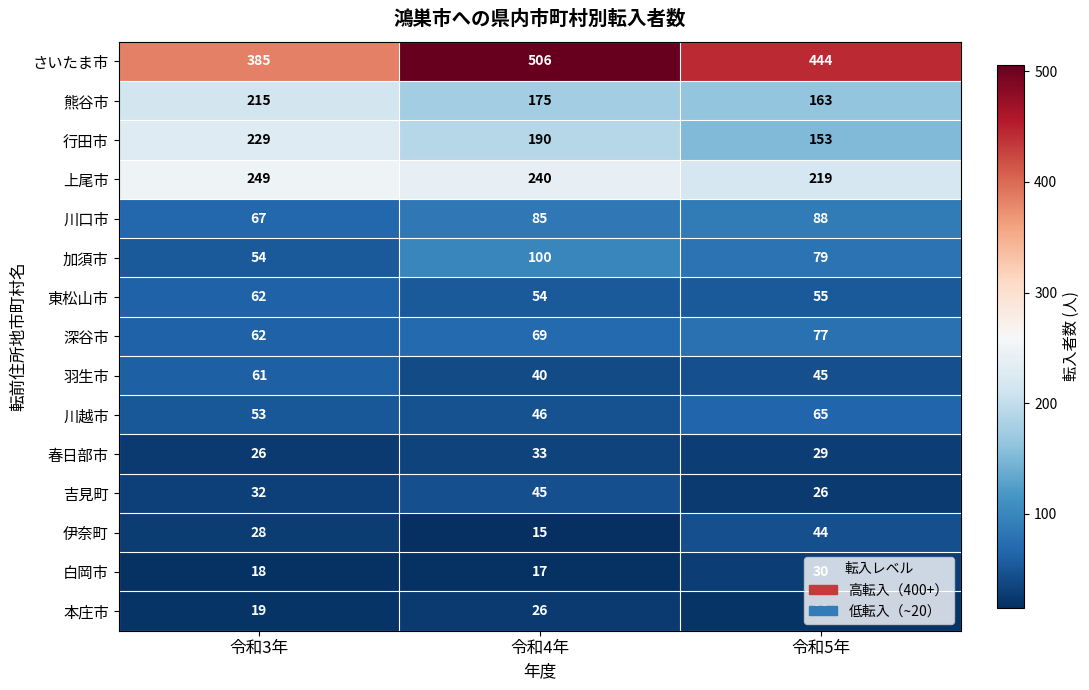

What is the minimum value shown in the chart?

15